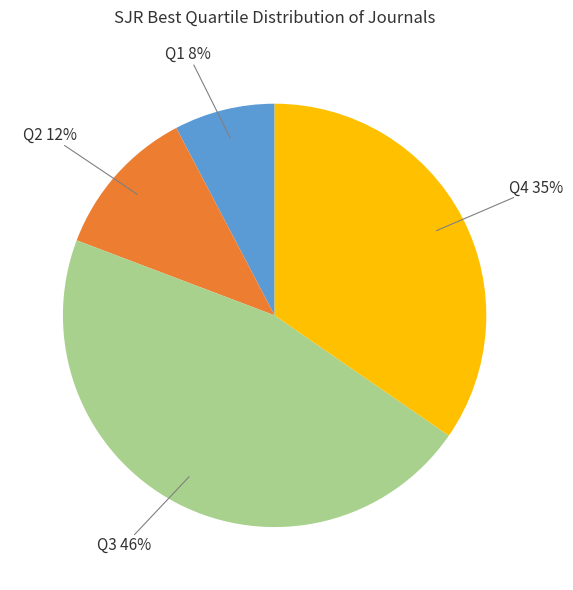

Rank the categories by value from lowest to highest.

Q1, Q2, Q4, Q3